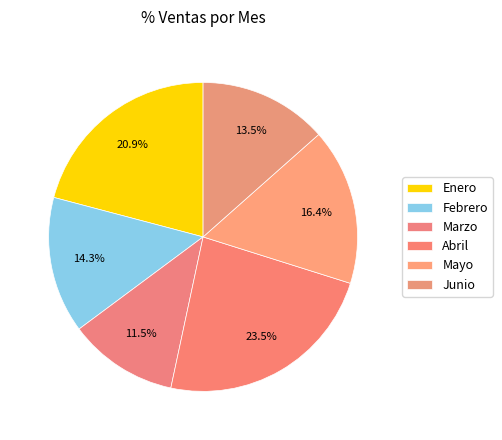

How many slices are in this pie chart?

6